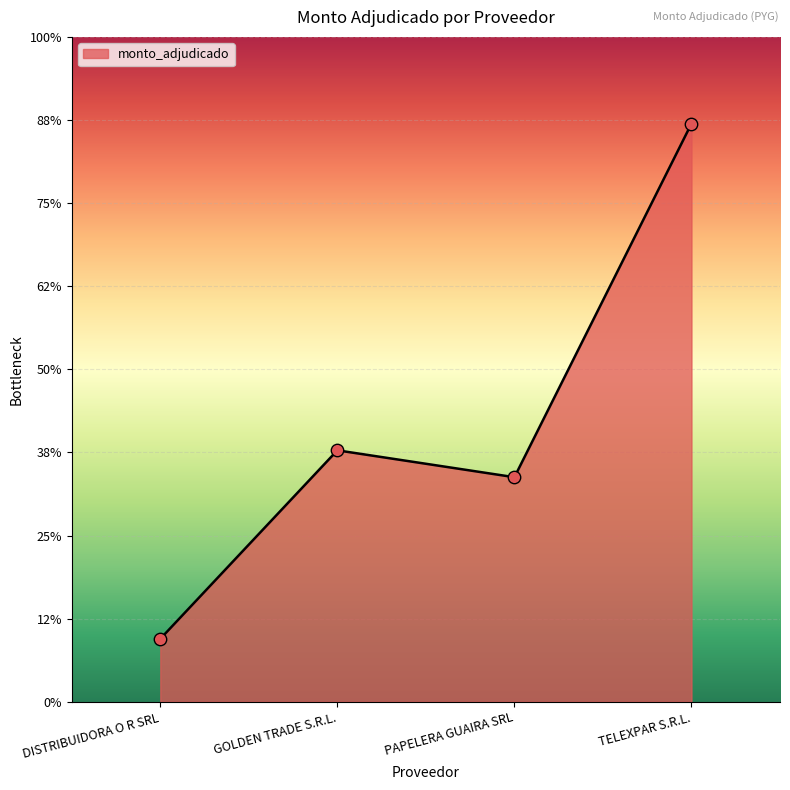

Approximately how many times larger is the value at PAPELERA GUAIRA SRL compared to TELEXPAR S.R.L.?

0.4